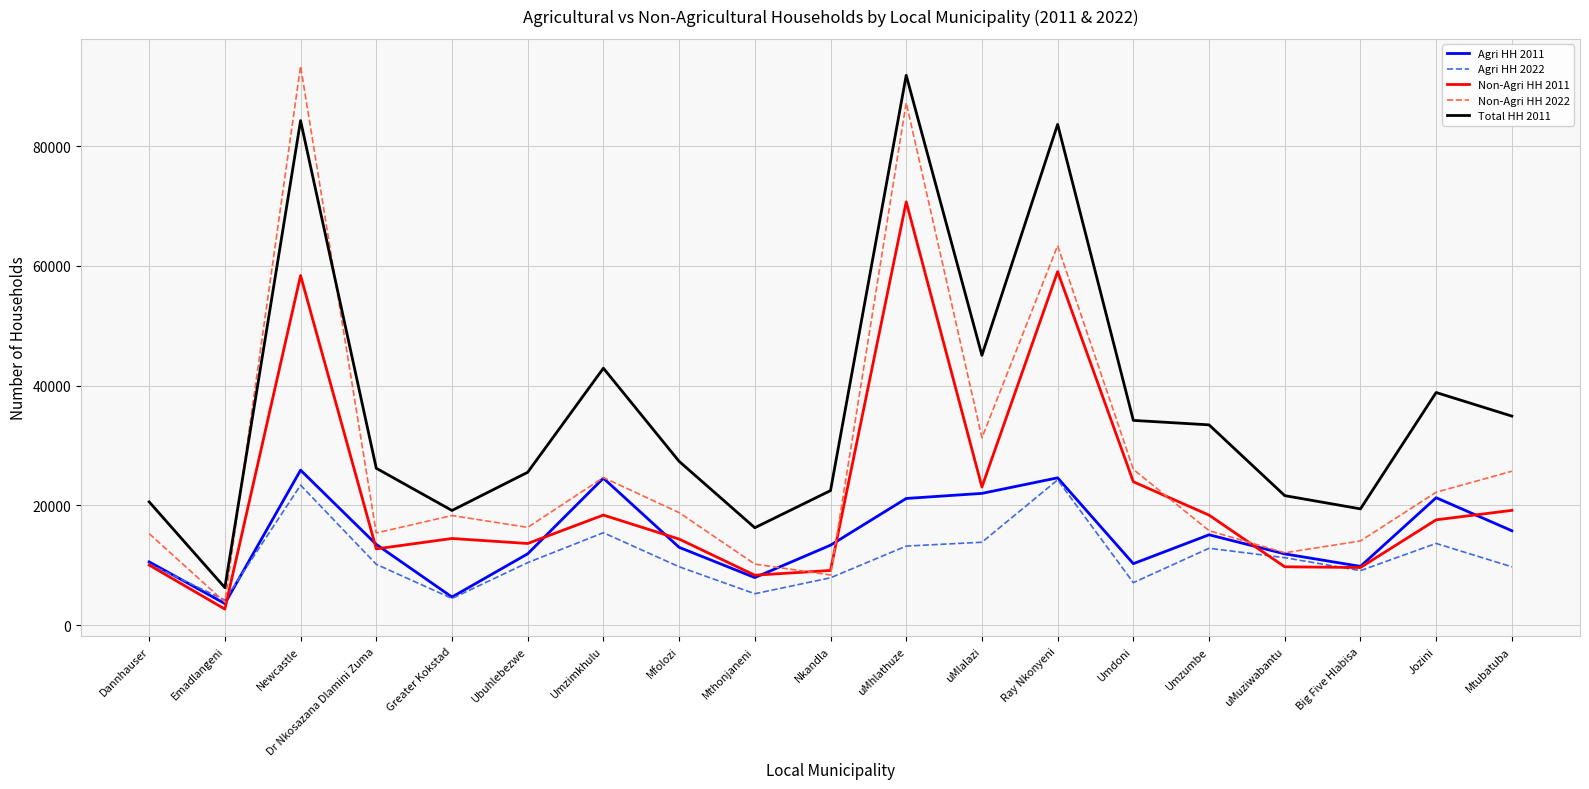

Which category has the highest value across all series?

Newcastle